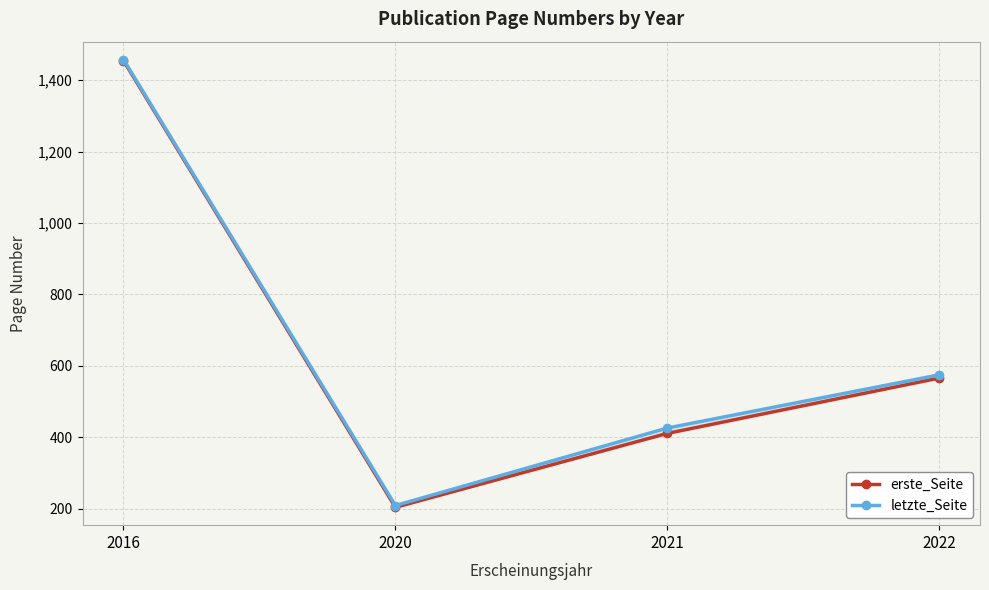

True or false: erste_Seite and letzte_Seite cross at least once.

False